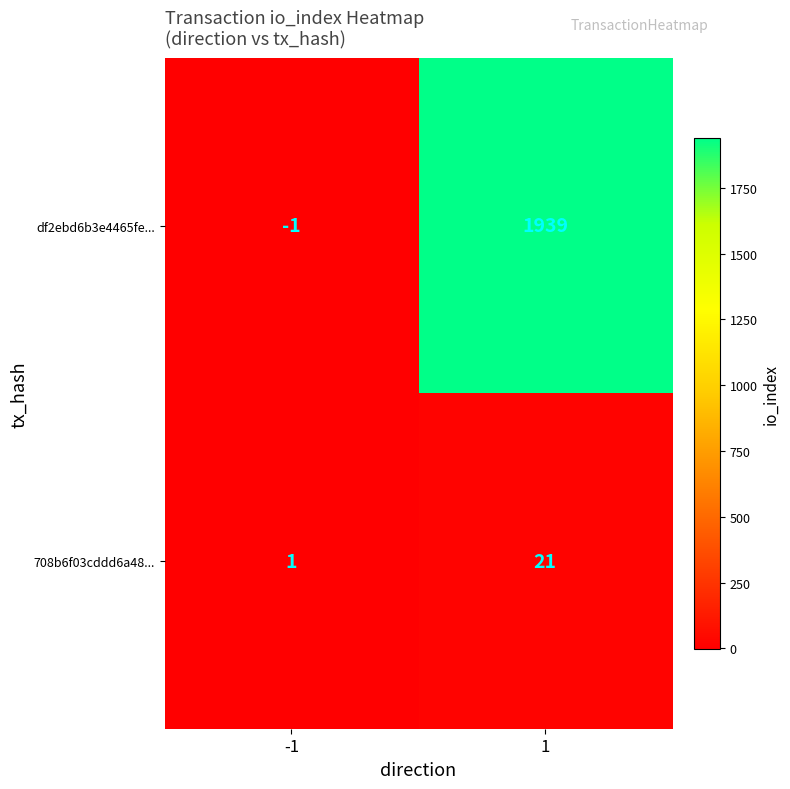

Reading left to right, list all the values displayed in this chart.

df2ebd6b3e4465fe...: -1	1939
708b6f03cddd6a48...: 1	21